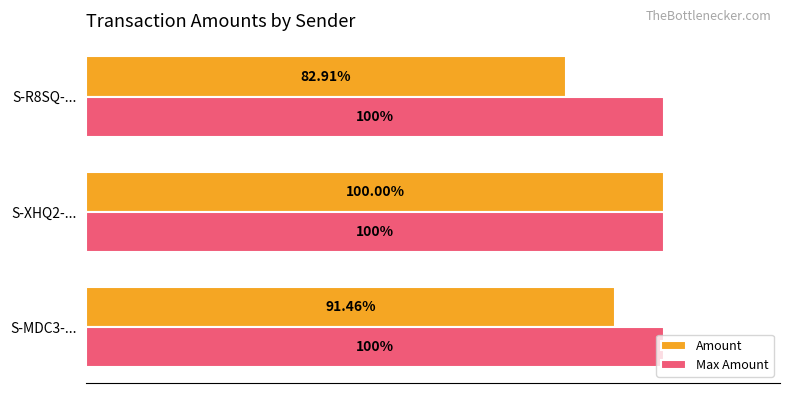

Which series has the widest spread of values?

Amount